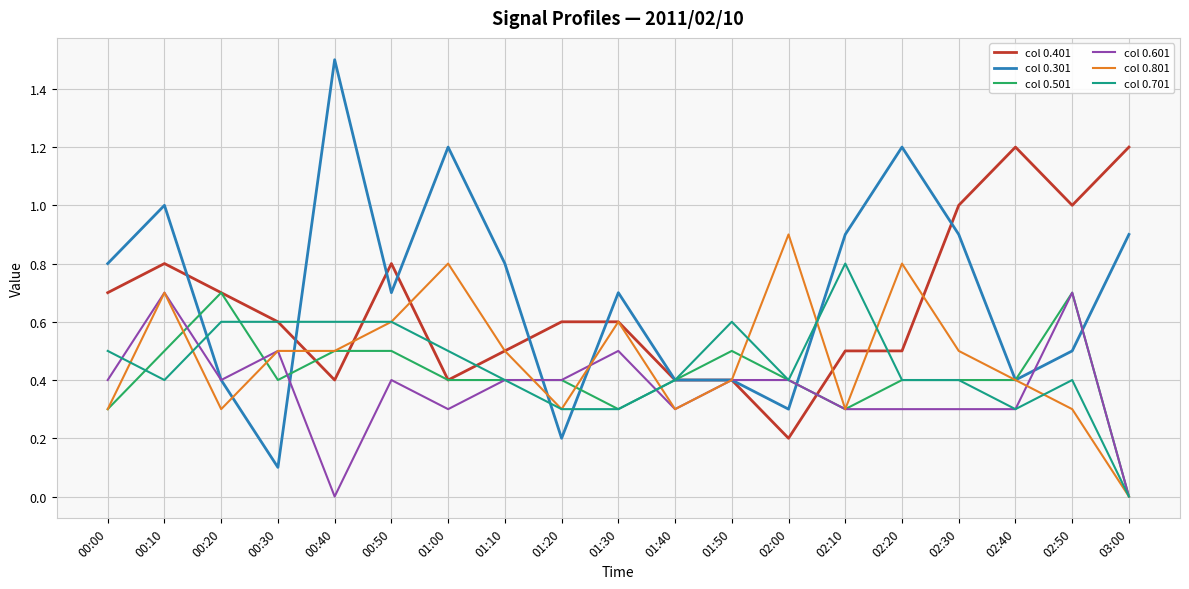

What is the maximum value for col 0.301?

1.5